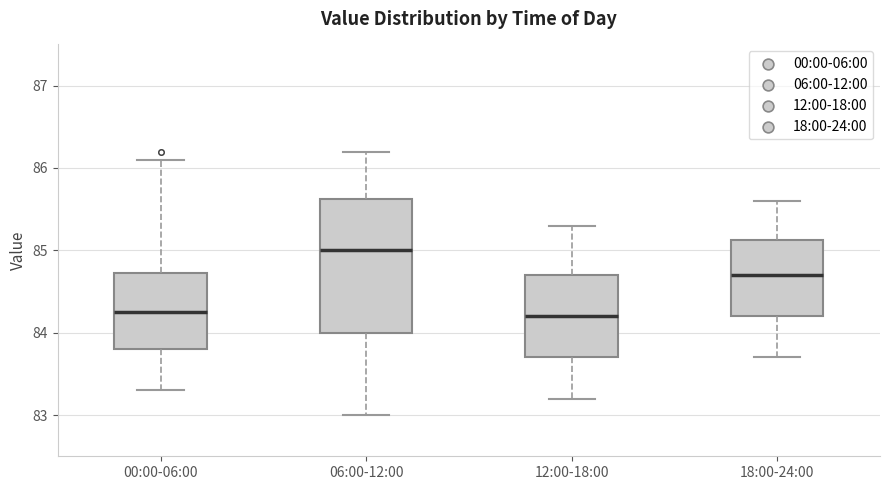

Reading left to right, transcribe this box plot: for each box, give where its median line is, the range the box spans, and where its two whiskers end, as read against the y-axis. The values are not printed on the chart, so give them approximately, as read against the axis.

00:00-06:00: median 84.3, box 83.8 to 84.7, whiskers 83.3 to 86.1
06:00-12:00: median 85.0, box 84.0 to 85.6, whiskers 83.0 to 86.2
12:00-18:00: median 84.2, box 83.7 to 84.7, whiskers 83.2 to 85.3
18:00-24:00: median 84.7, box 84.2 to 85.1, whiskers 83.7 to 85.6